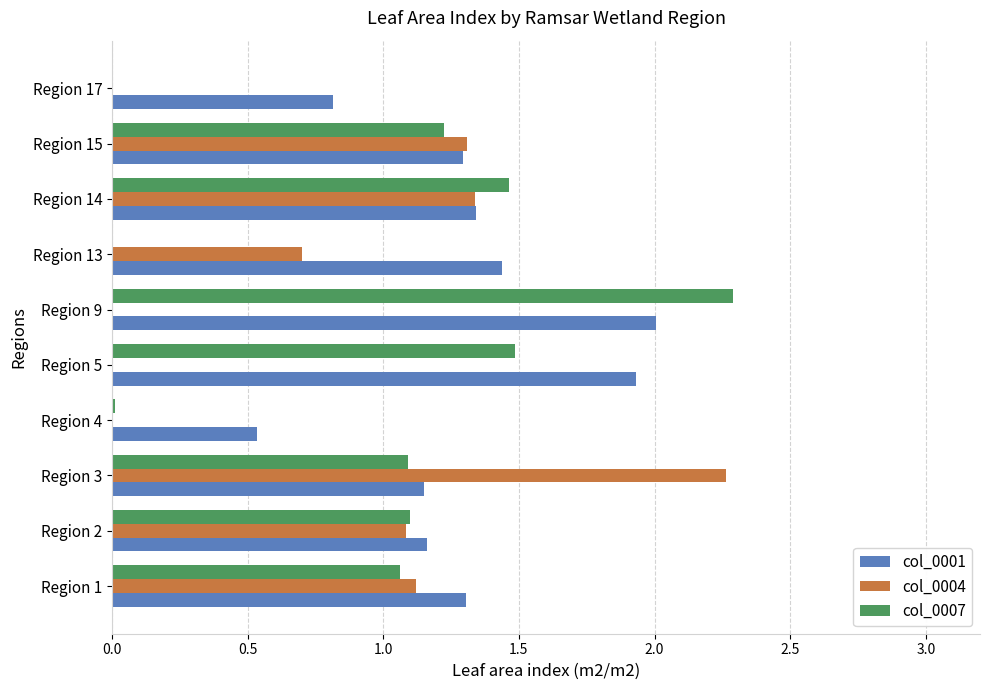

The value of col_0004 at Region 9 is -1.1. True or false?

False